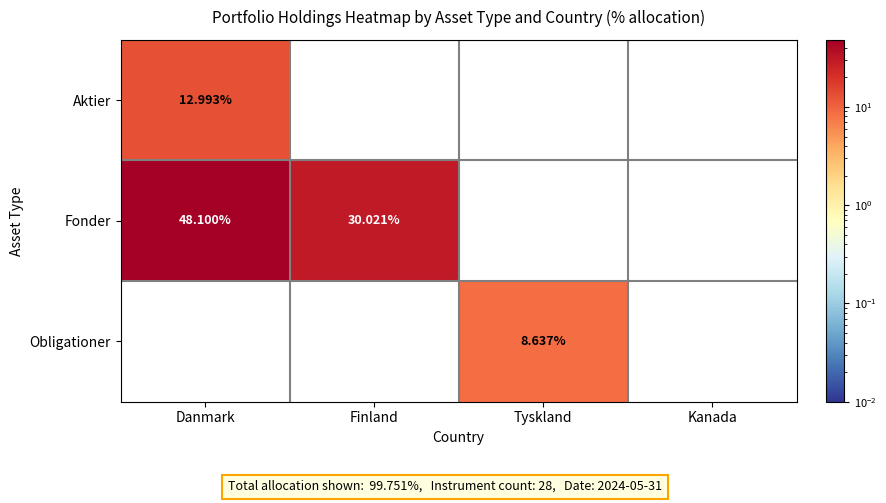

Count the number of categories in the chart.

4